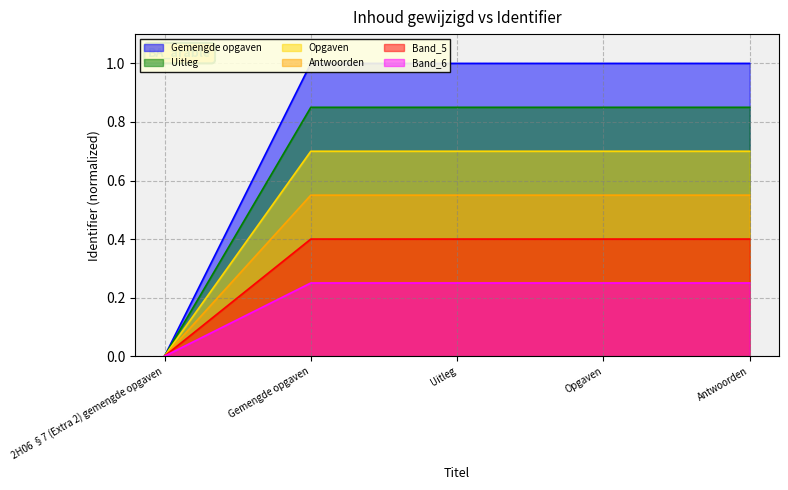

Which series has the largest total across all categories?

Gemengde opgaven